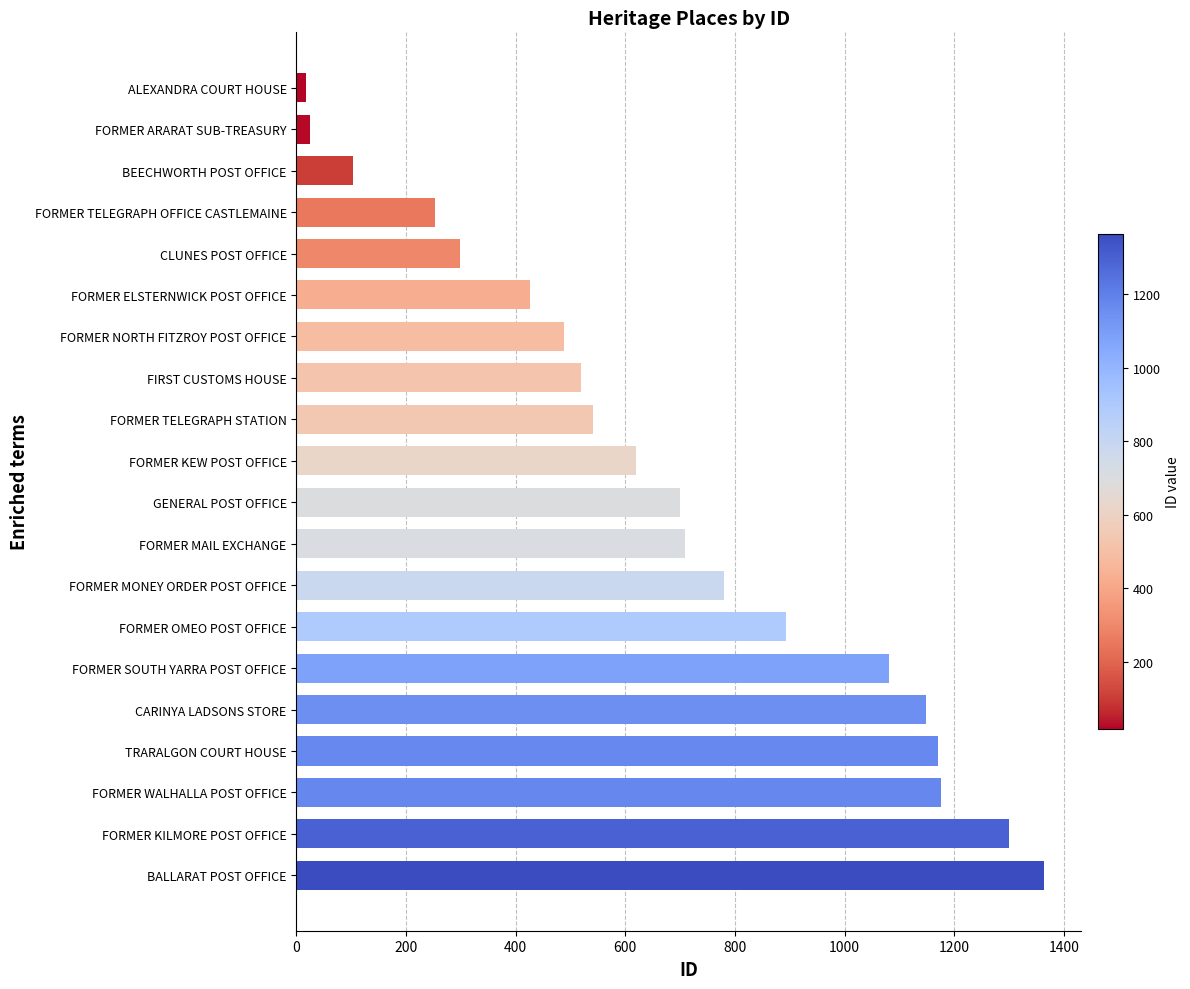

What is the change in value from FORMER ELSTERNWICK POST OFFICE to FORMER KILMORE POST OFFICE?

+874